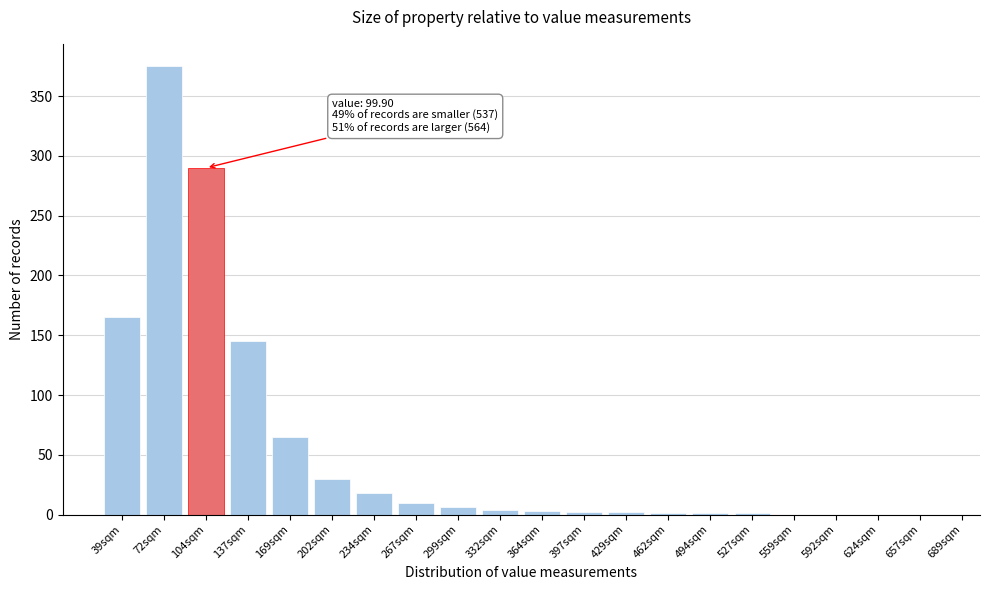

What is the sum of all values?

1118